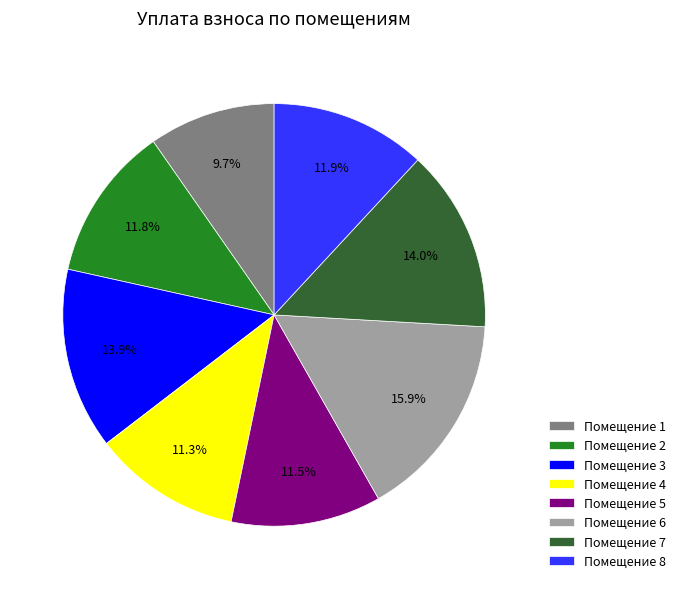

How many slices are in this pie chart?

8